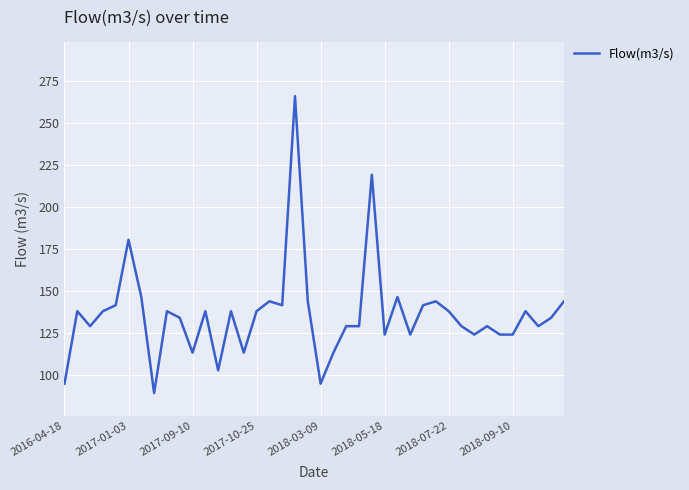

What is the smallest value displayed?

89.5